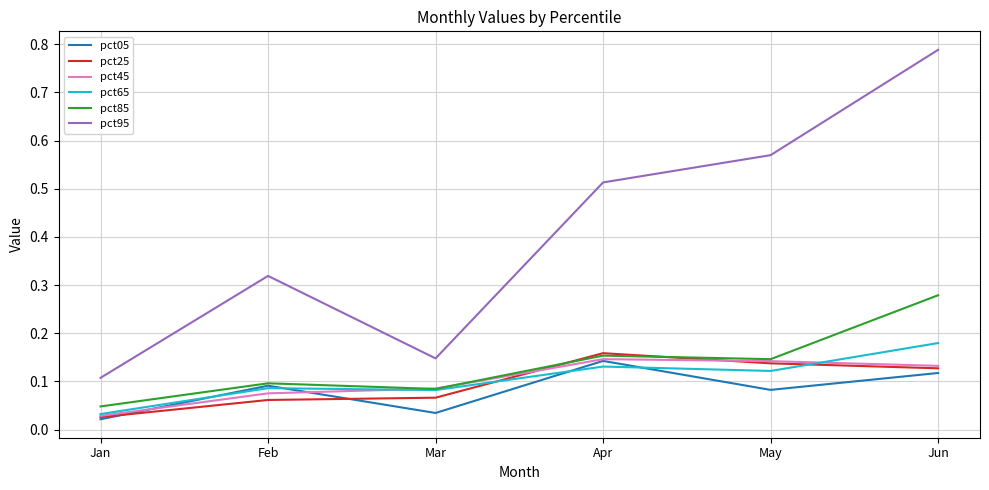

Where is pct95 nearest to the value 0?

Jan